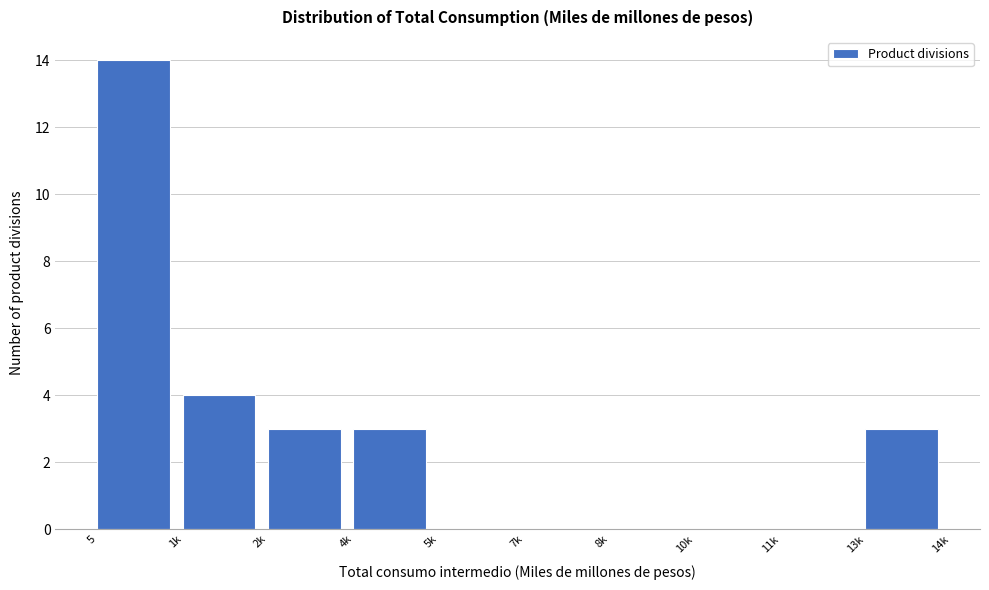

Reading right to left, list all the values displayed in this chart.

13k=3	11k=0	10k=0	8k=0	7k=0	5k=0	4k=3	2k=3	1k=4	5=14